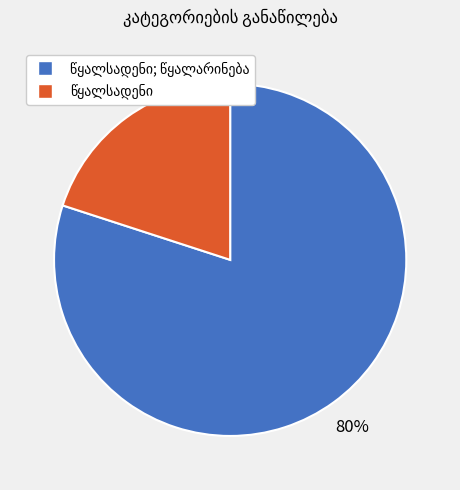

To the nearest percent, what is the difference between the largest and smallest slice percentages?

60%